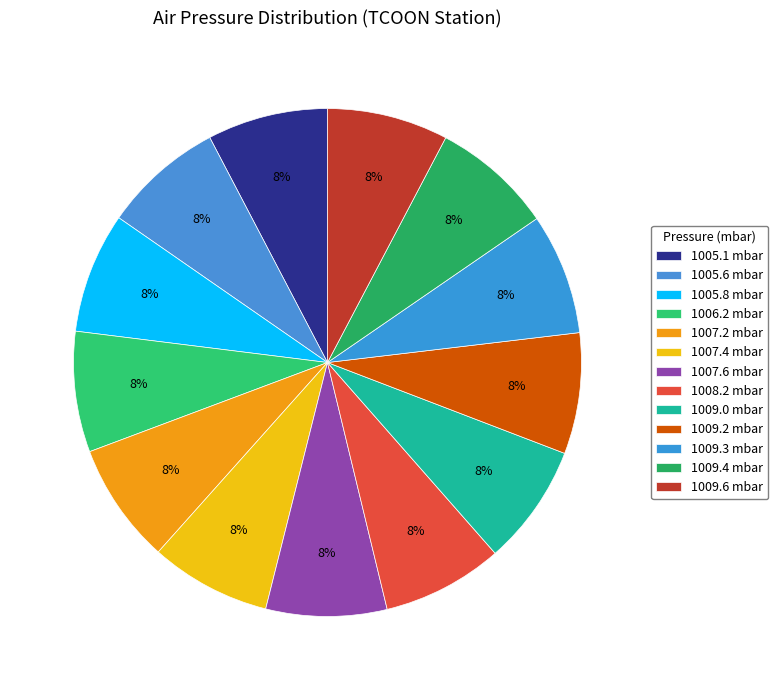

How many segments does this pie chart have?

13